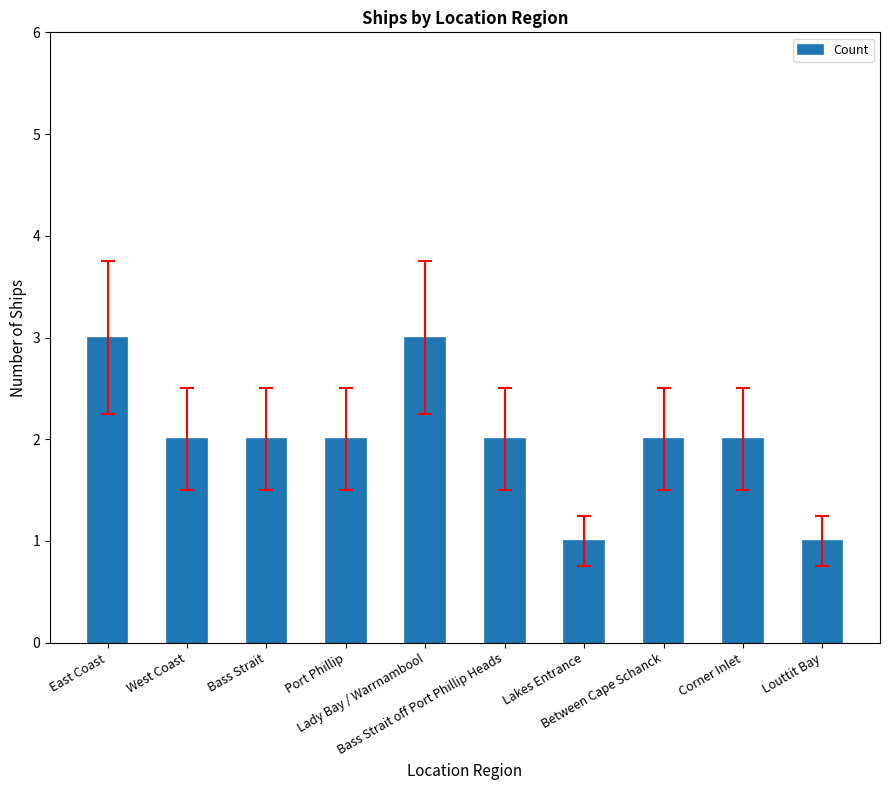

What is the maximum value shown in the chart?

3